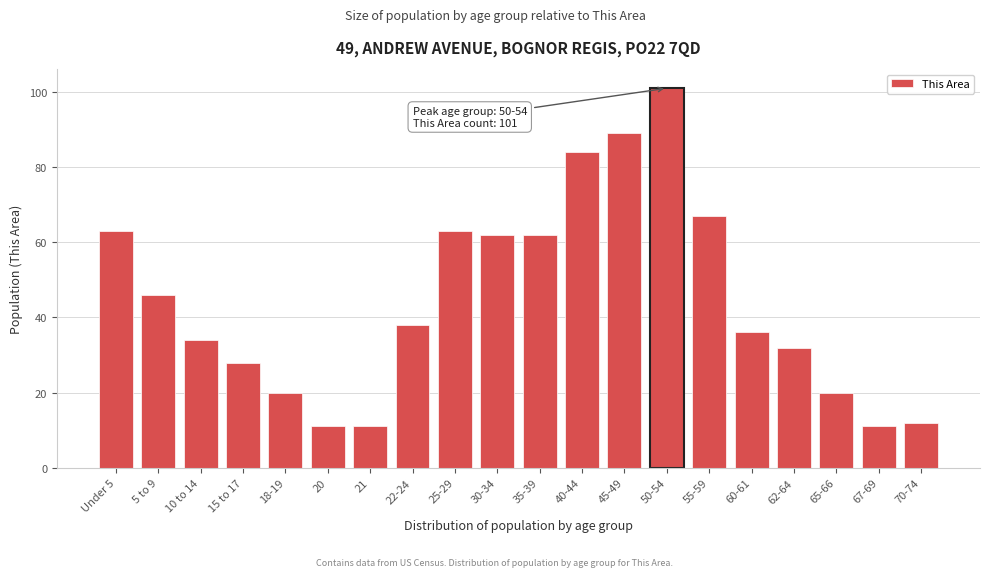

Reading left to right, transcribe all the data shown in this chart.

Under 5=63	5 to 9=46	10 to 14=34	15 to 17=28	18-19=20	20=11	21=11	22-24=38	25-29=63	30-34=62	35-39=62	40-44=84	45-49=89	50-54=101	55-59=67	60-61=36	62-64=32	65-66=20	67-69=11	70-74=12